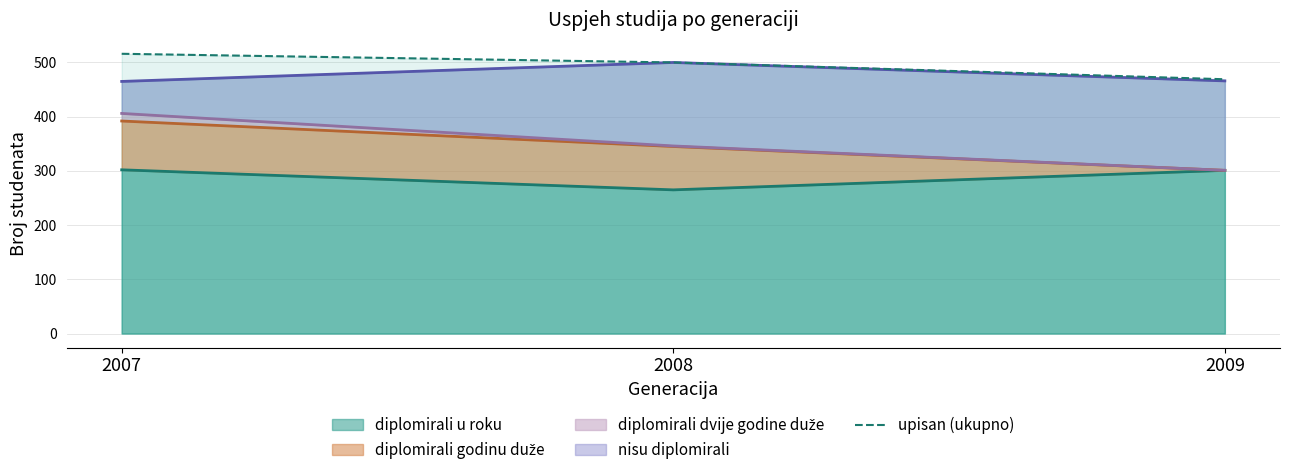

Reading right to left, extract all data points from this chart.

469	500	516